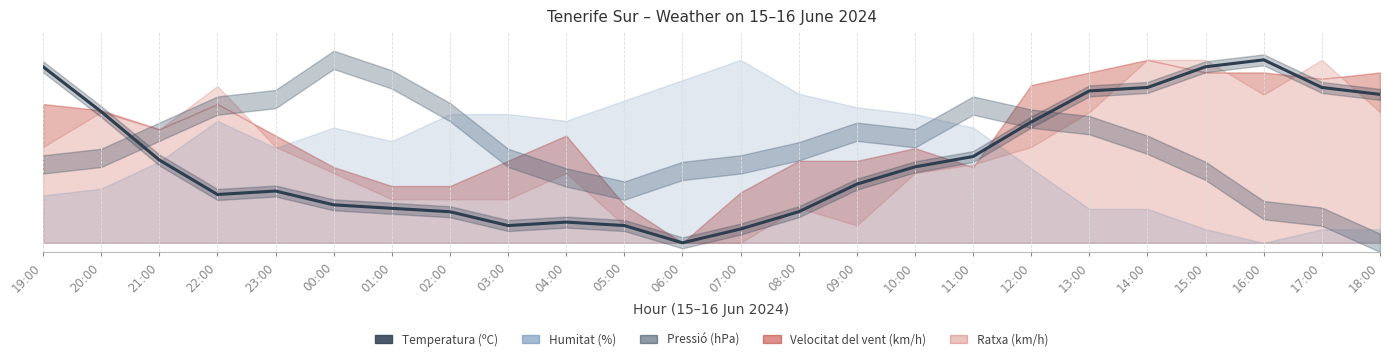

Between 20:00 and 11:00, which is larger?

20:00